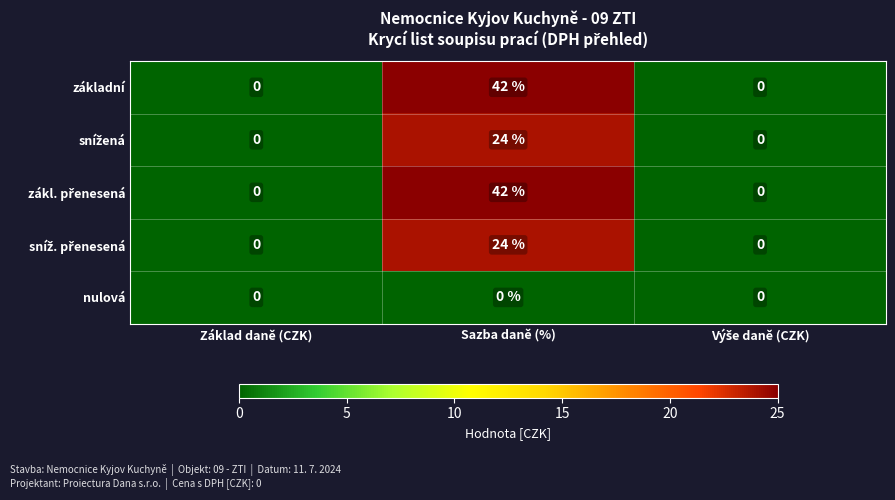

Is it true that základní equals 42 at Sazba daně (%)?

True